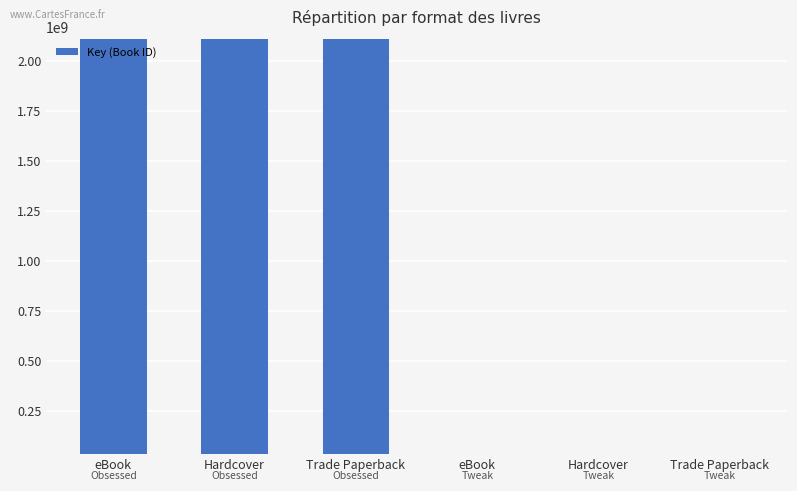

How many distinct data groups are displayed?

1